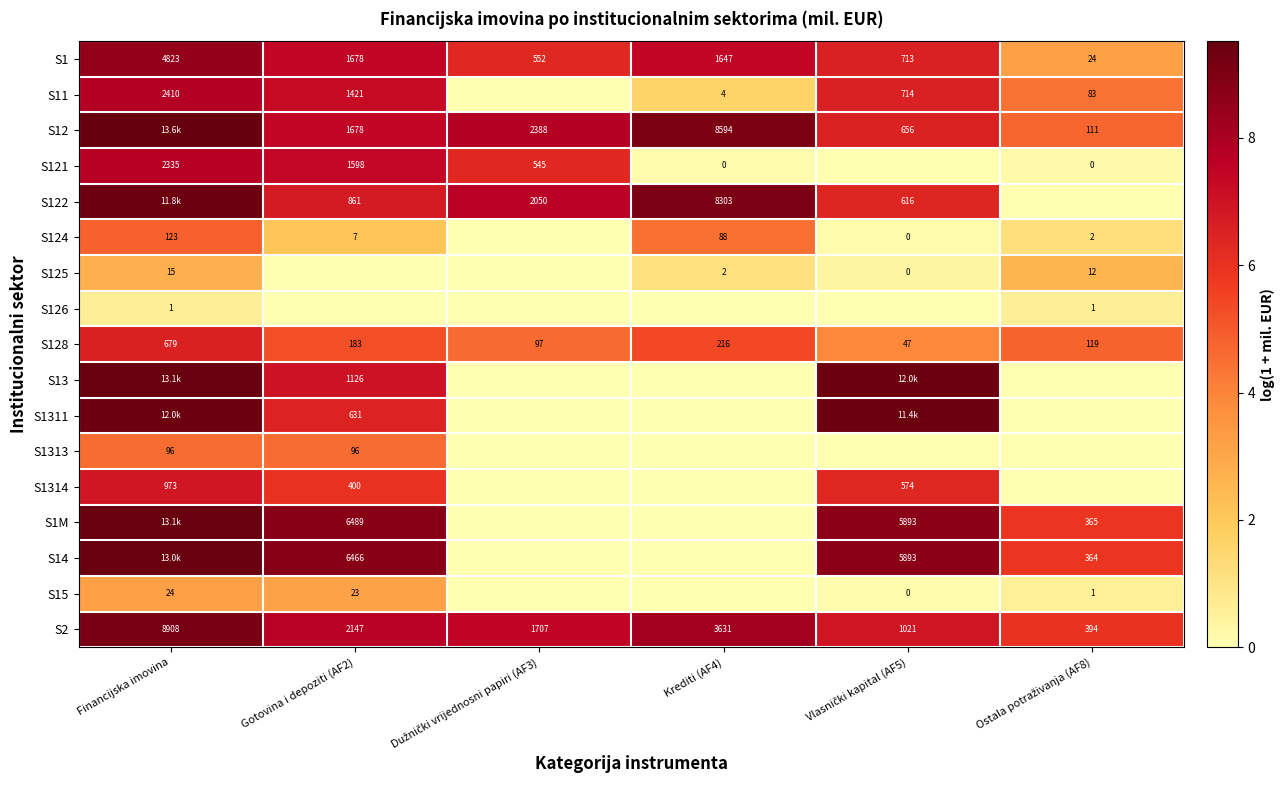

True or false: S128 has a value of 1.1 at Dužnički vrijednosni papiri (AF3).

False